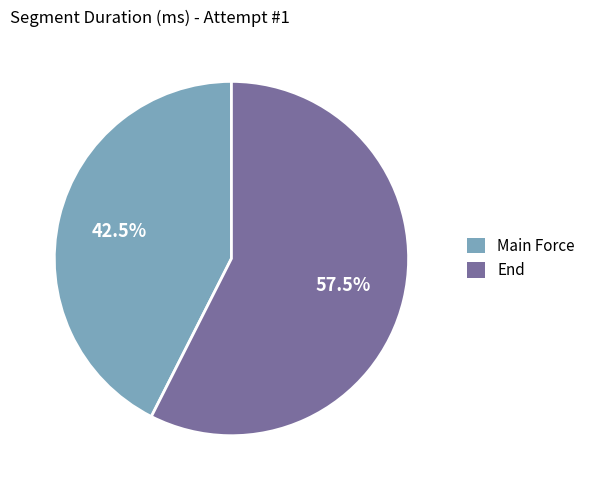

What is the total percentage of End and Main Force?

100.0%